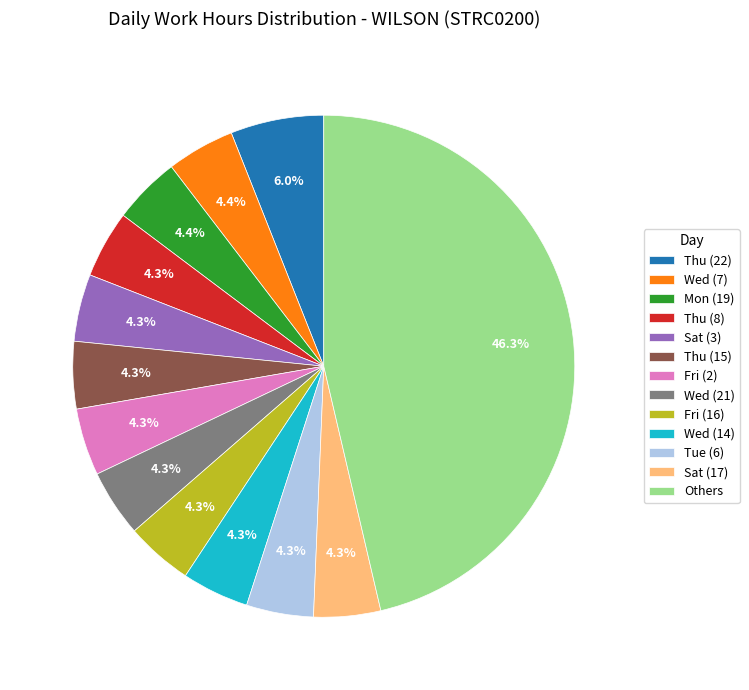

What percentage is the Tue (6) slice, to the nearest percent?

4%